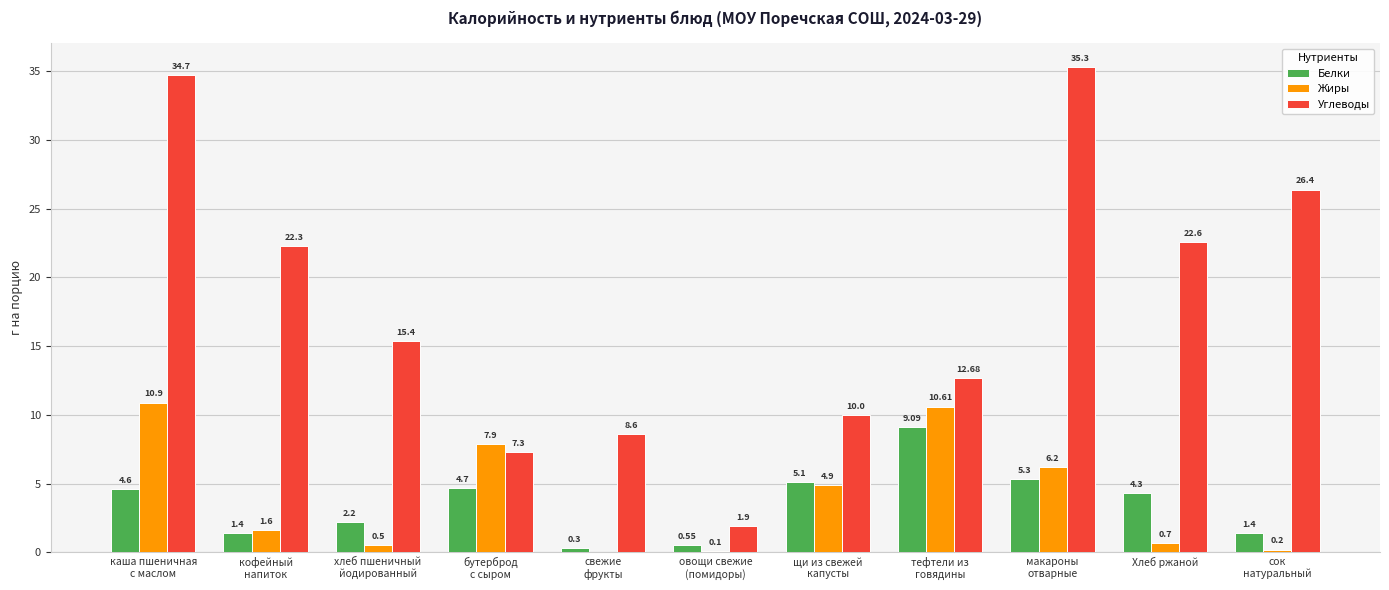

What is the sum of the Жиры values at макароны
отварные and хлеб пшеничный
йодированный?

6.7